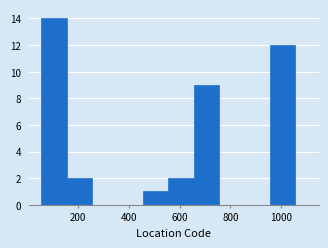

Reading left to right, list every bar in this chart as the range it spans on the x-axis followed by its height. Neither the bar edges nor the heights are printed on the chart, so give them approximately, as read against the axes.

55 to 155: 14
155 to 255: 2
255 to 355: 0
355 to 455: 0
455 to 555: 1
555 to 655: 2
655 to 755: 9
755 to 855: 0
855 to 955: 0
955 to 1055: 12